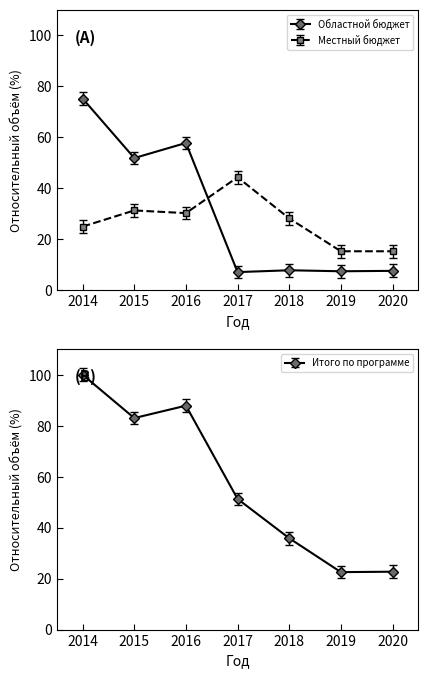

The Итого по программе series shows 51.3 at 2017. True or false?

True